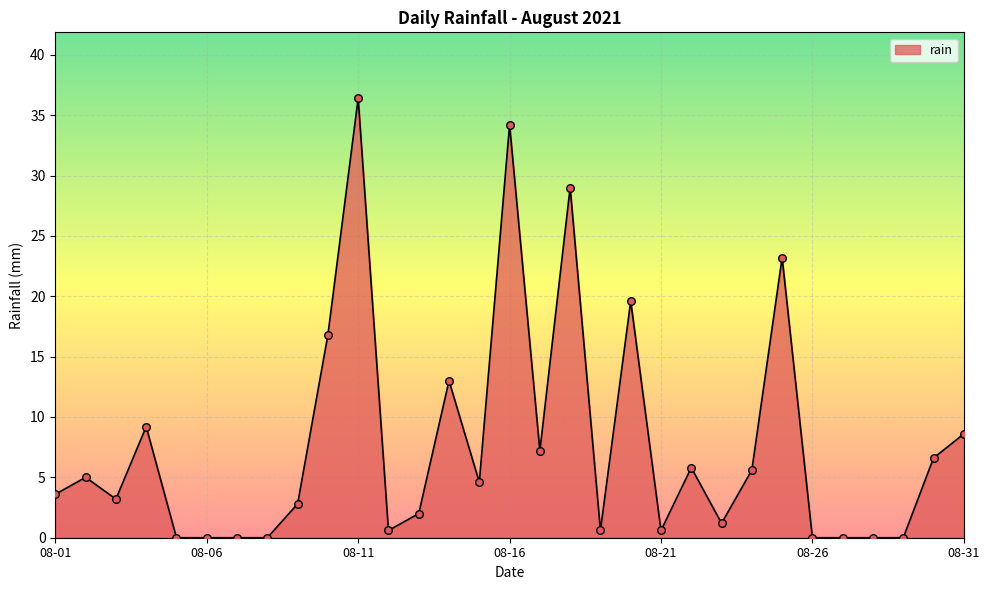

What is the difference between the maximum and minimum values?

36.4